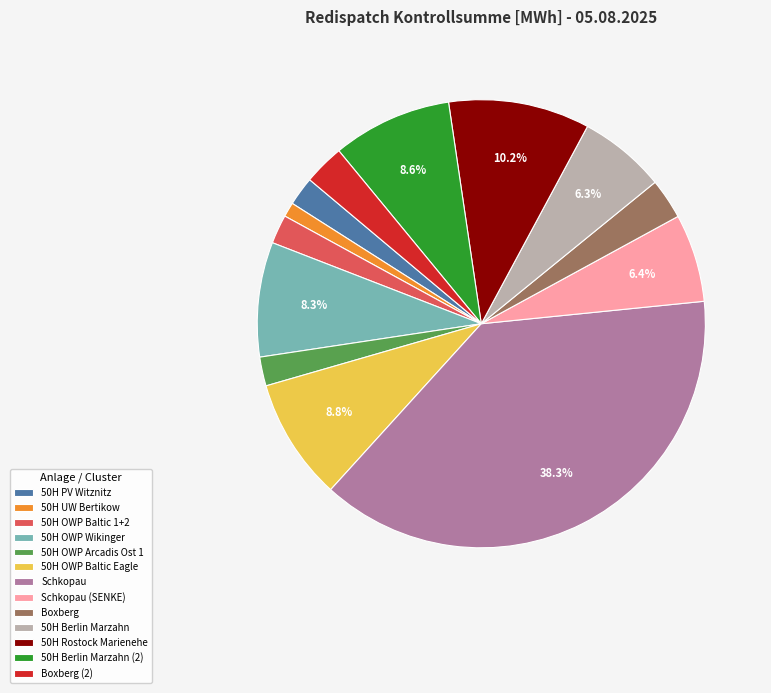

How many slices are in this pie chart?

13